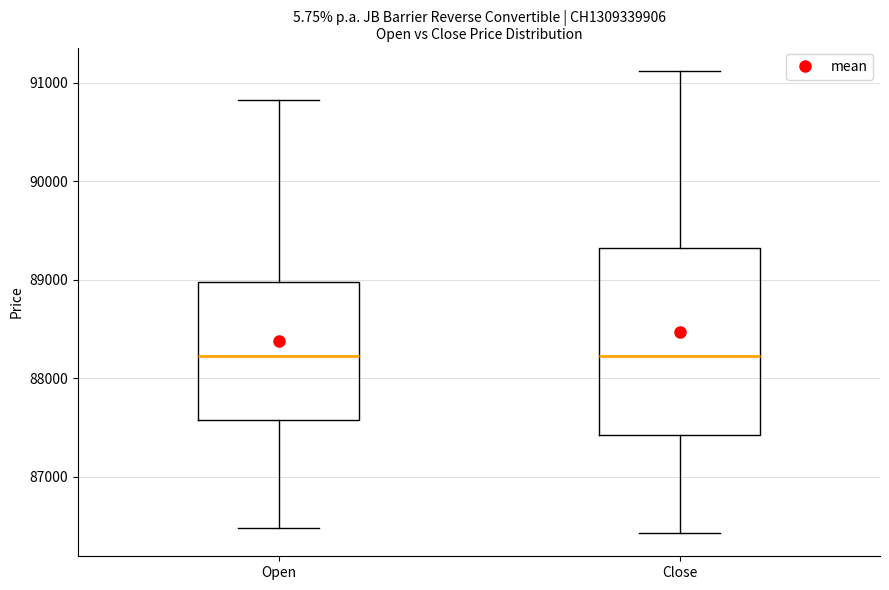

Reading left to right, read every box against the y-axis: the position of its median line, the range the box covers, and the ends of its whiskers. The values are not printed on the chart, so give them approximately, as read against the axis.

Open: median 88200, box 87600 to 89000, whiskers 86500 to 90800
Close: median 88200, box 87400 to 89300, whiskers 86400 to 91100